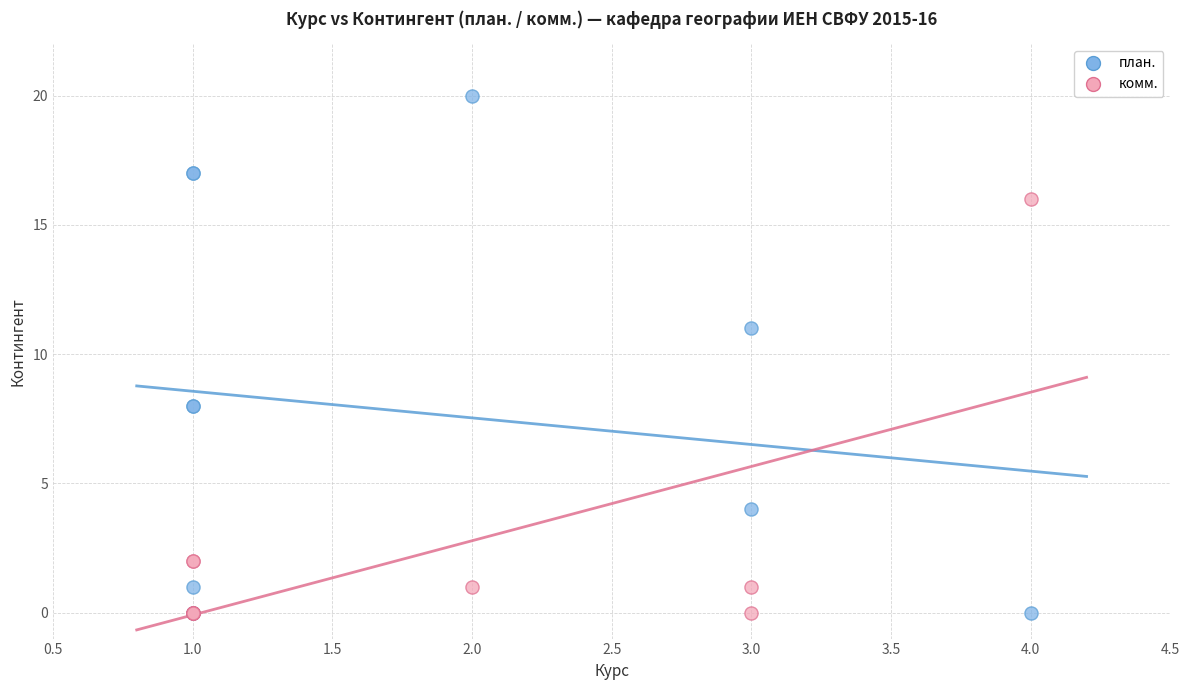

Across all series, what Y value is closest to 10?

11